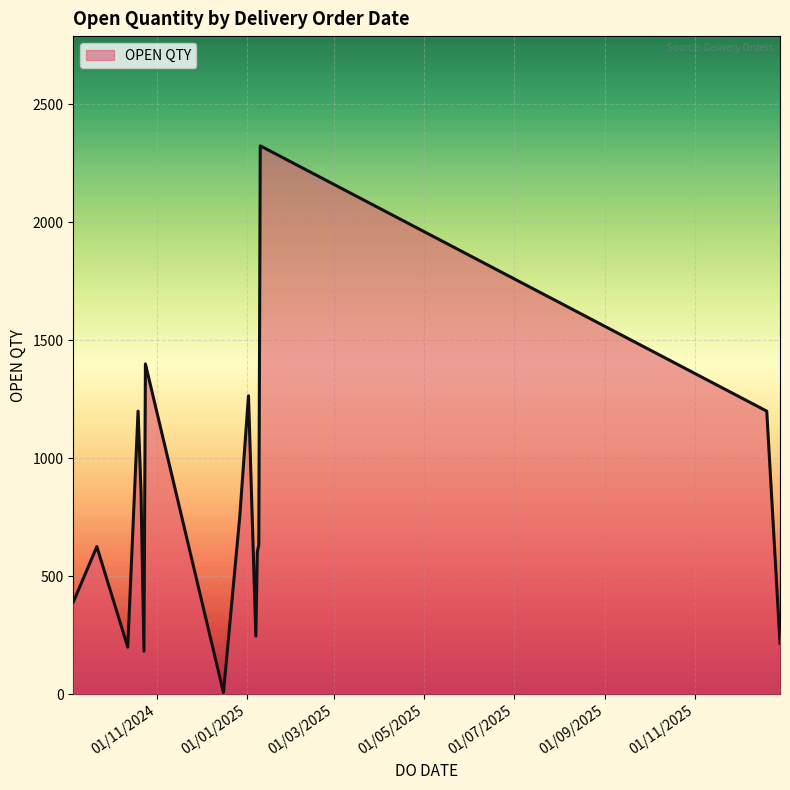

What is the maximum value shown in the chart?

2324